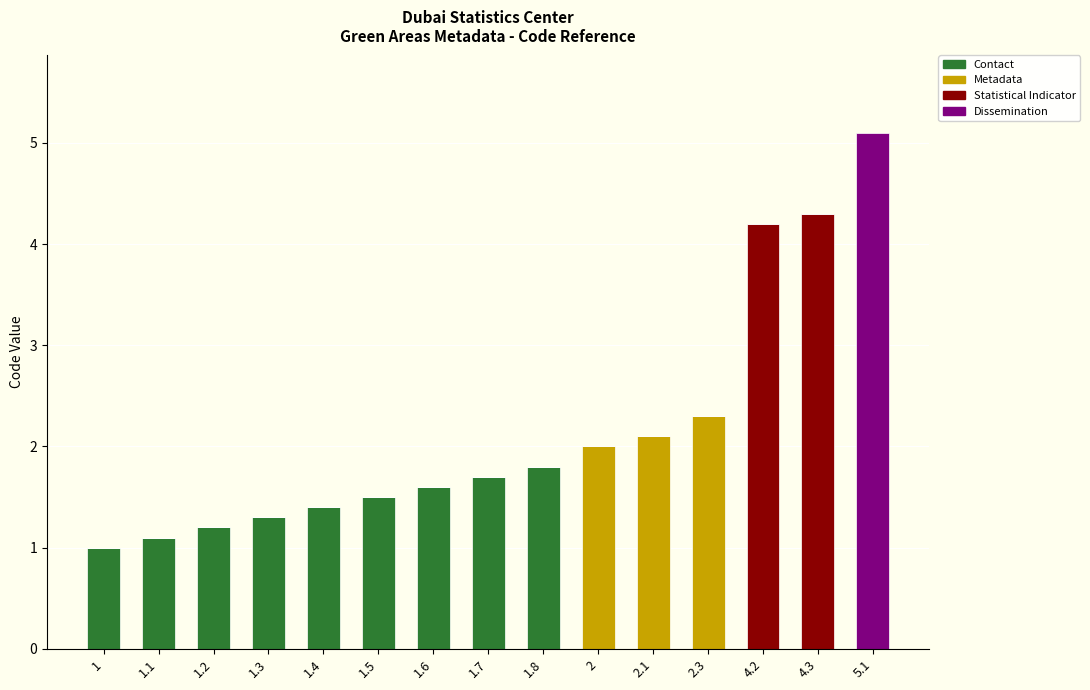

Does the chart contain stacked bars?

Yes